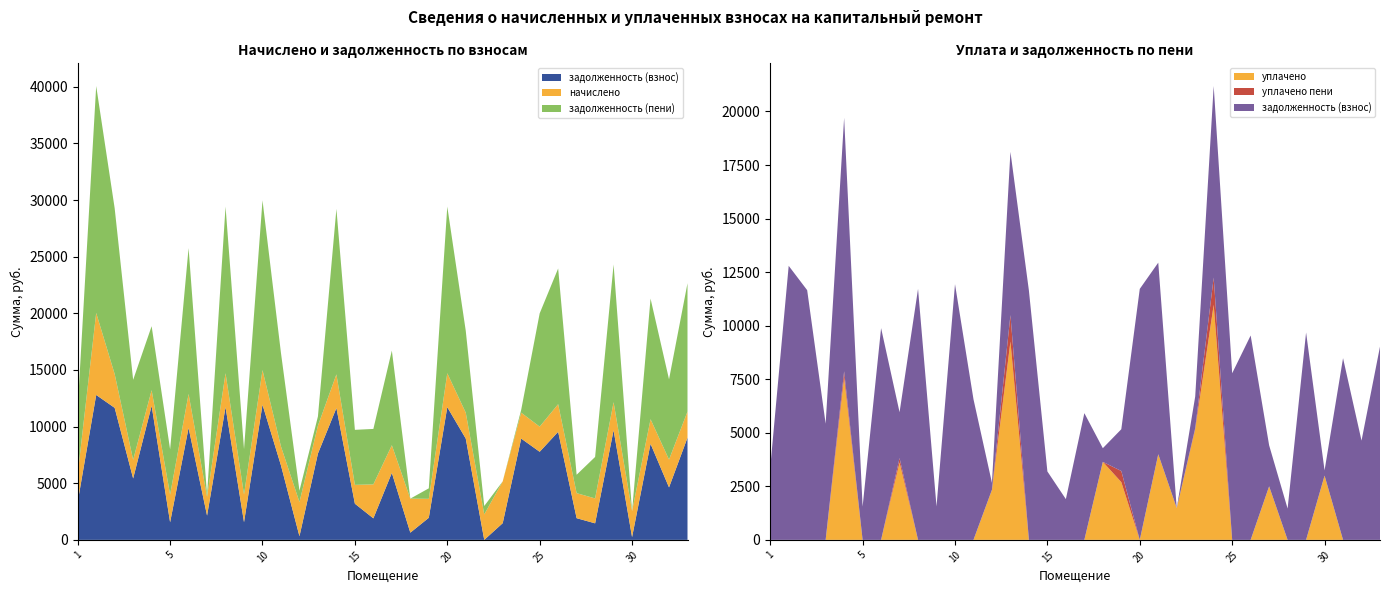

Reading left to right, extract all data points from this chart.

задолженность (взнос): 3363.2	12793.2	11656.6	5422.1	11836.3	1552.0	9885.1	2141.8	11716.5	1560.5	11936.1	6566.8	319.7	7620.7	11636.7	3193.7	1901.9	5916.6	636.7	1949.9	11716.5	8942.1	0.0	1475.3	8942.1	7777.8	9540.9	1915.3	1461.0	9680.6	243.5	8483.0	4632.9	9021.9
начислено: 2454.6	7241.1	2980.2	1643.1	1380.2	2444.3	2995.5	1653.4	2995.5	2444.3	3051.6	1678.9	3020.9	2459.6	2975.0	1663.6	2995.5	2439.3	3005.6	1673.8	2995.5	2286.2	2250.4	3689.3	2286.2	2219.8	2439.3	2209.6	2199.4	2475.0	2296.3	2168.8	2454.6	2306.5
уплачено: 0.0	0.0	0.0	0.0	7569.4	0.0	0.0	3611.5	0.0	0.0	0.0	0.0	2333.6	9260.5	0.0	0.0	0.0	0.0	3643.0	2696.7	0.0	4000.0	1482.8	5163.8	10974.2	0.0	0.0	2500.0	0.0	0.0	3000.0	0.0	0.0	0.0
задолженность (пени): 5817.8	20034.3	14636.8	7065.2	5647.1	3996.3	12880.5	183.7	14712.0	4004.8	14987.7	8245.7	1007.0	819.9	14611.7	4857.3	4897.4	8355.8	0.0	927.0	14712.0	7228.3	740.3	0.8	254.0	9997.6	11980.1	1624.9	3660.4	12155.6	0.0	10651.8	7087.4	11328.4
уплачено пени: 0.0	0.0	0.0	0.0	299.6	0.0	0.0	205.3	0.0	0.0	0.0	0.0	8.4	1233.5	0.0	0.0	0.0	0.0	0.0	518.3	0.0	0.0	2.2	55.2	1270.9	0.0	0.0	0.0	0.0	0.0	0.0	0.0	0.0	0.0